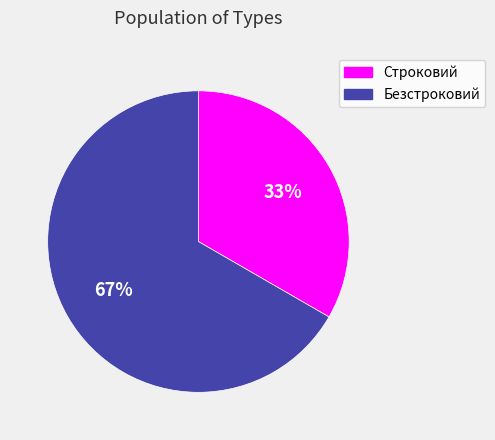

How many segments does this pie chart have?

2